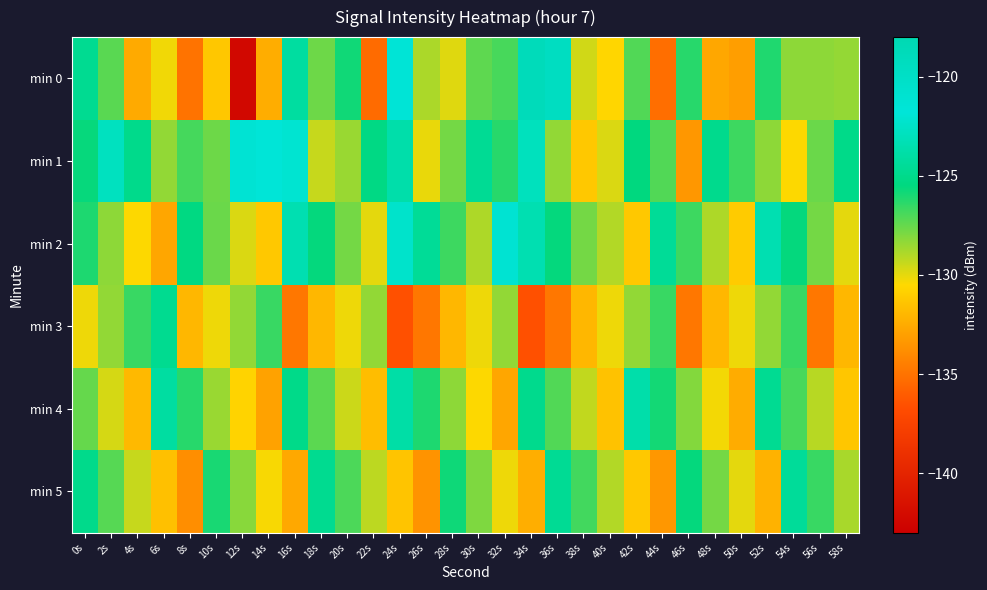

Which label corresponds to the largest value in the chart?

34s